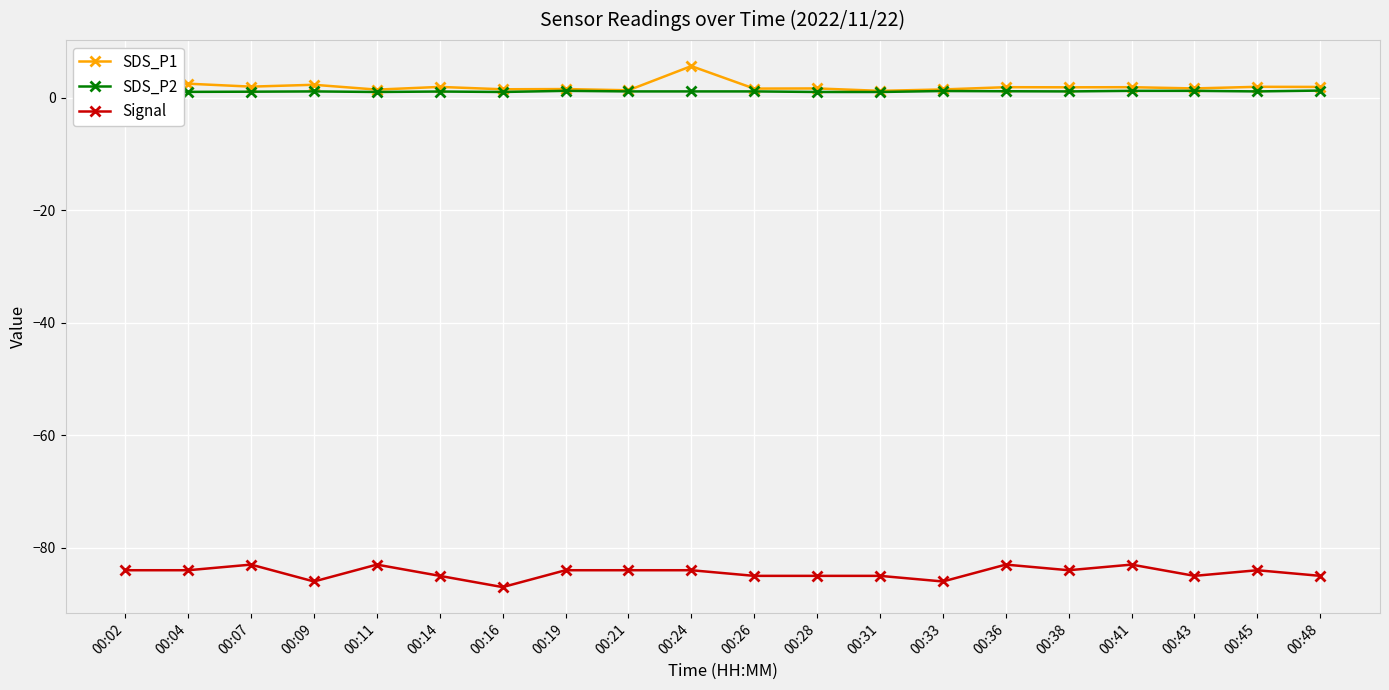

Is this an area chart (filled region under the line)?

No